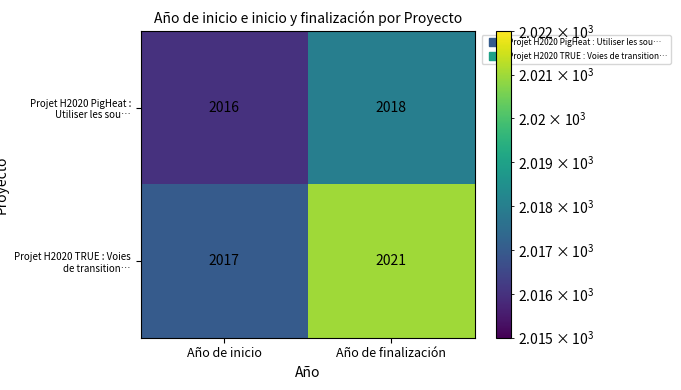

Which series changed the most between Año de inicio and Año de finalización?

Projet H2020 TRUE : Voies de transition…